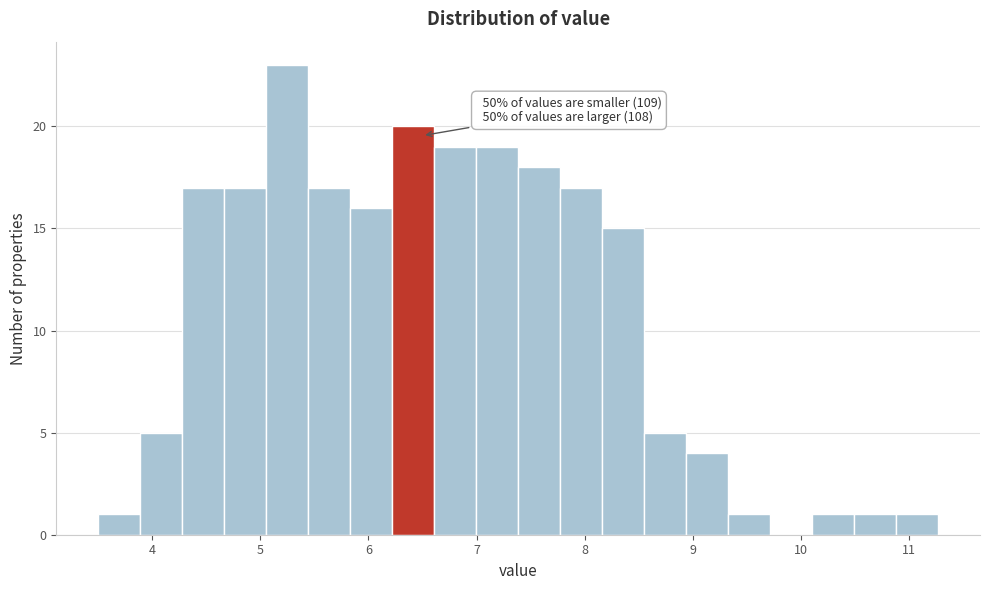

Read against the x-axis, roughly where is the centre of the tallest bar?

5.2